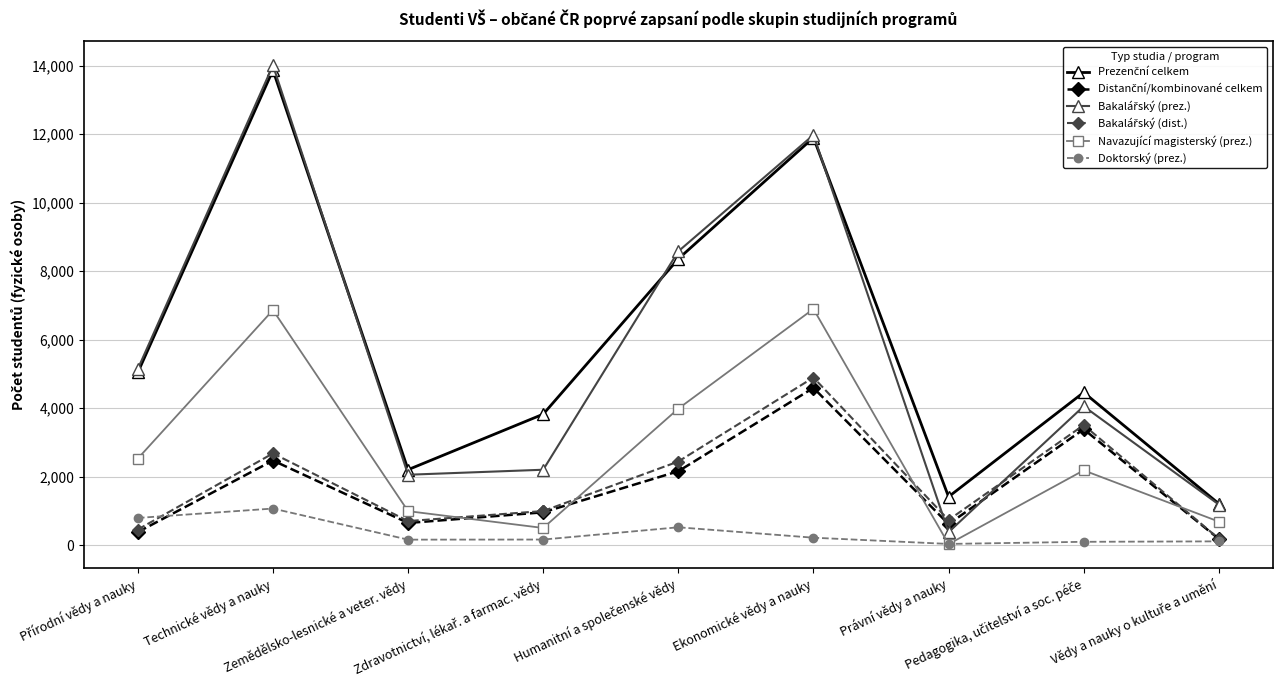

What is the greatest value displayed?

14007